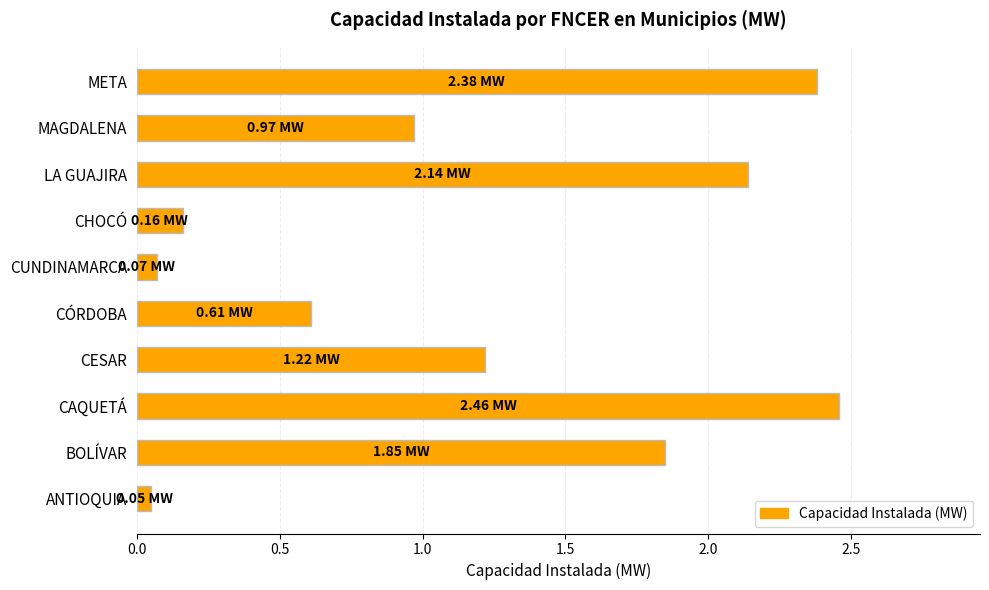

At which category does the chart reach its peak across all series?

CAQUETÁ